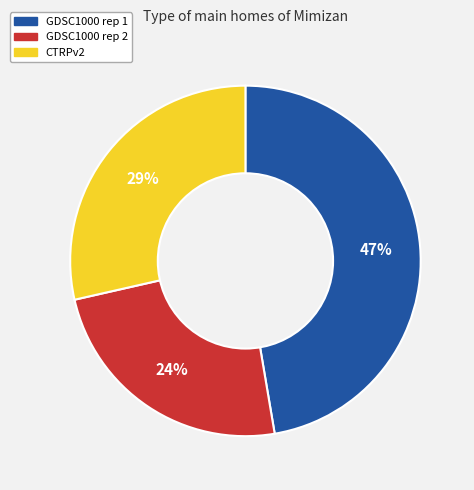

Which category has the smallest portion of the pie?

GDSC1000 rep 2